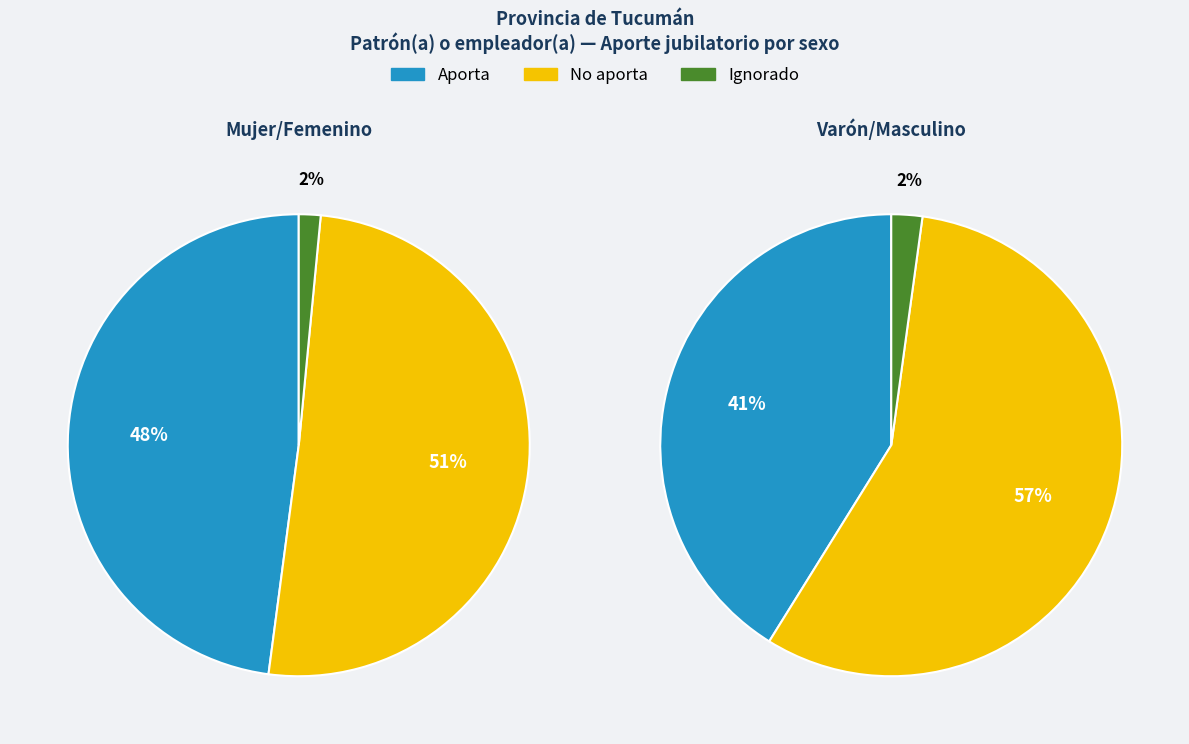

Is it true that Total is 41% of the pie?

False